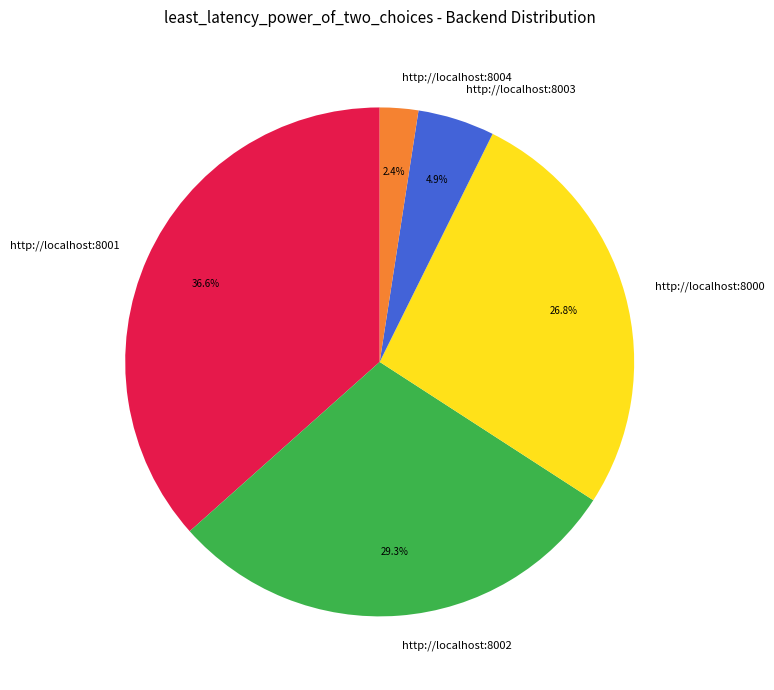

Approximately how many times larger is the value at http://localhost:8002 compared to http://localhost:8000?

1.1